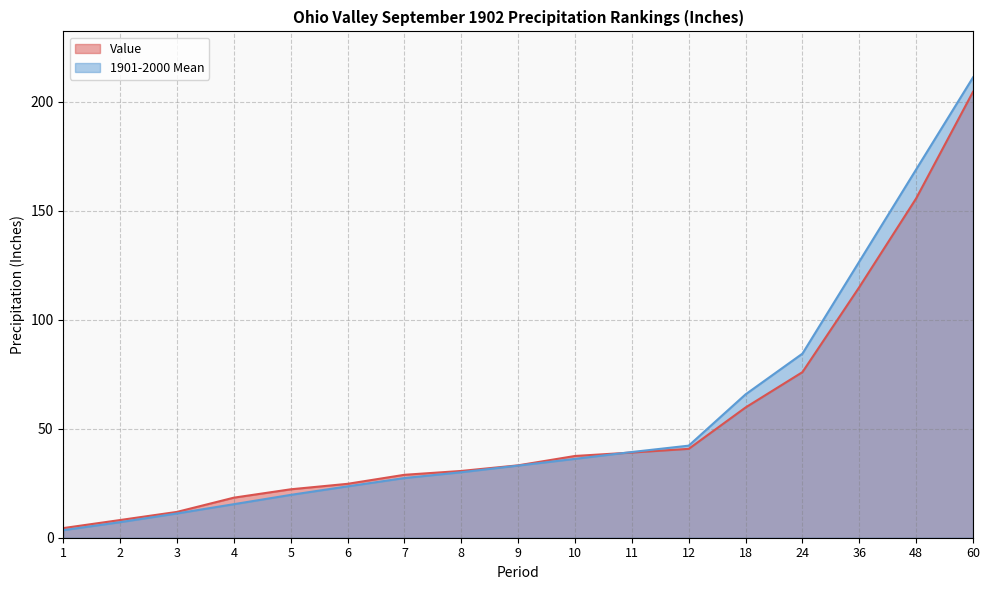

Reading right to left, extract all data points from this chart.

Value: 204.6	155.7	115.0	76.0	59.8	40.8	39.1	37.5	33.2	30.6	28.9	24.7	22.2	18.4	11.8	8.1	4.4
1901-2000 Mean: 211.2	169.0	126.7	84.5	65.8	42.2	39.3	36.2	33.1	30.1	27.4	23.6	19.7	15.4	11.1	7.1	3.5